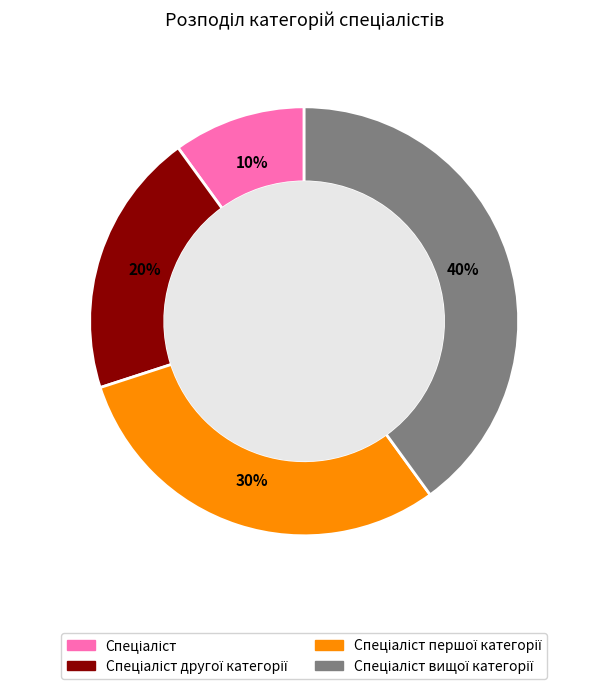

Is there any slice that represents more than half of the pie?

No